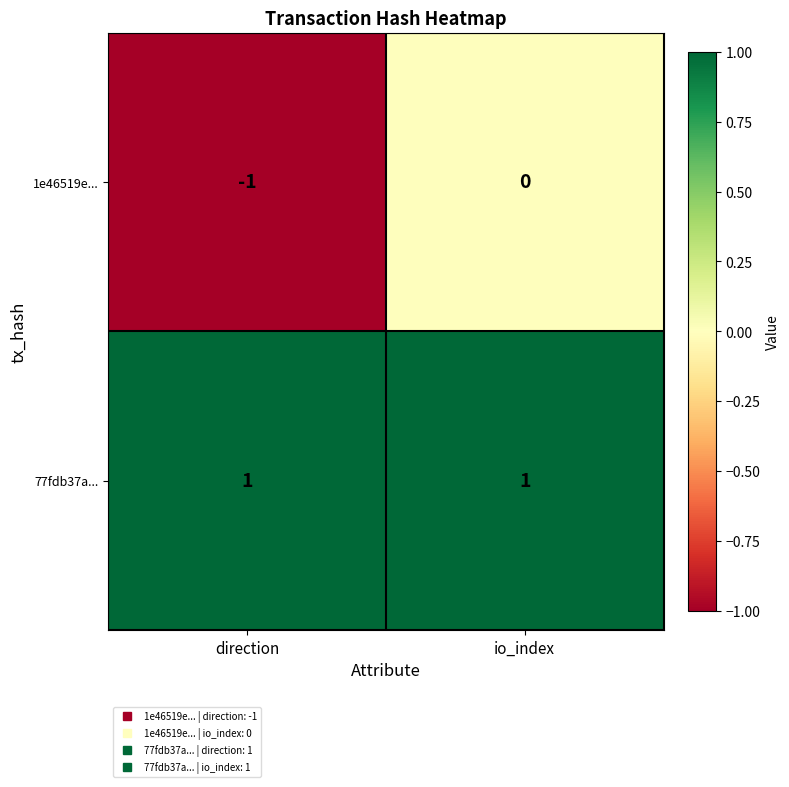

The 1e46519e... series shows -1 at io_index. True or false?

False